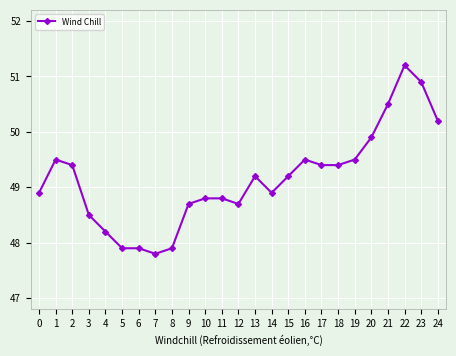

At which category does the chart reach its peak across all series?

22